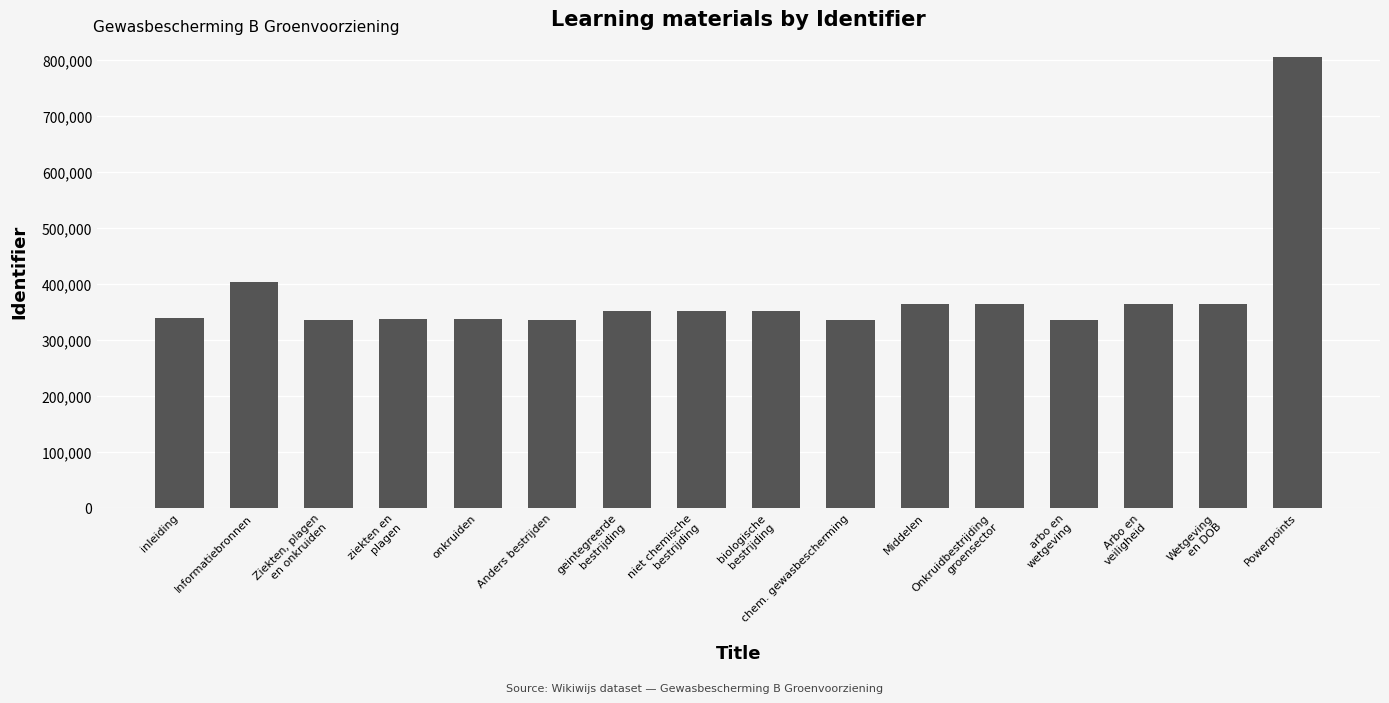

What is the ratio of the value at Wetgeving
en DOB to the value at niet chemische
bestrijding?

1.0